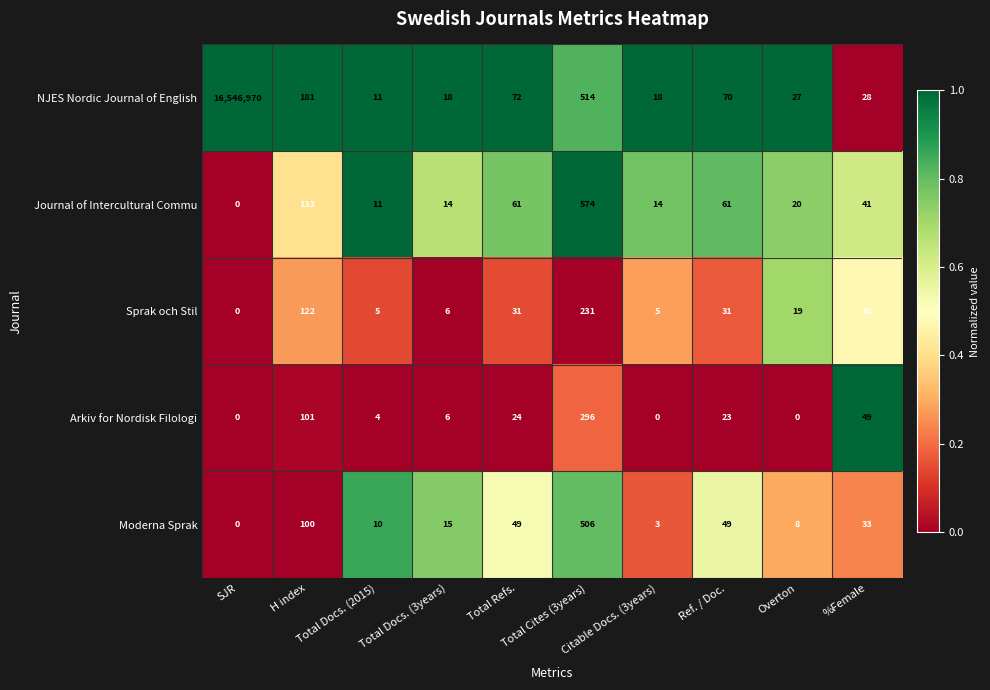

What is the sum of all NJES Nordic Journal of English values?

16547909